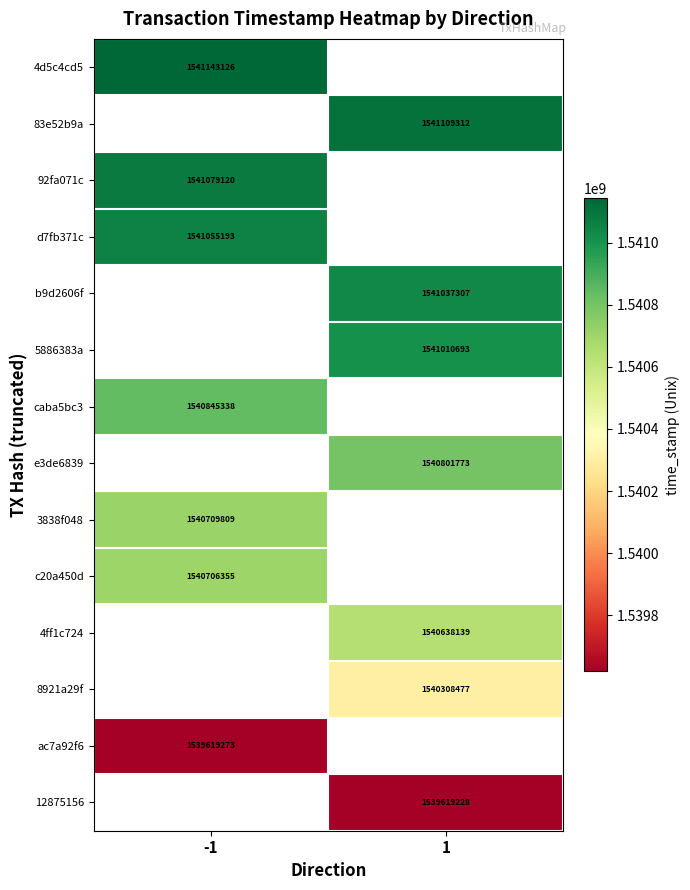

The ac7a92f6 series shows 454120222 at -1. True or false?

False